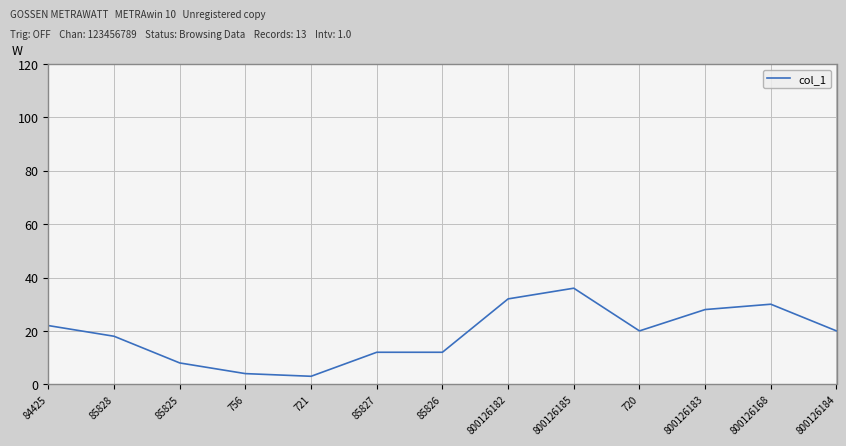

What position from the right is 84425?

13